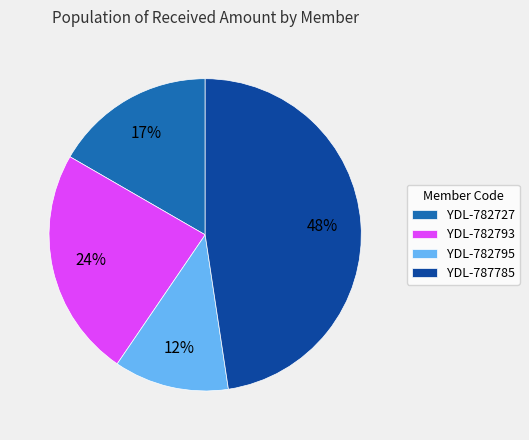

Does YDL-782795 account for over 50% of the chart?

No